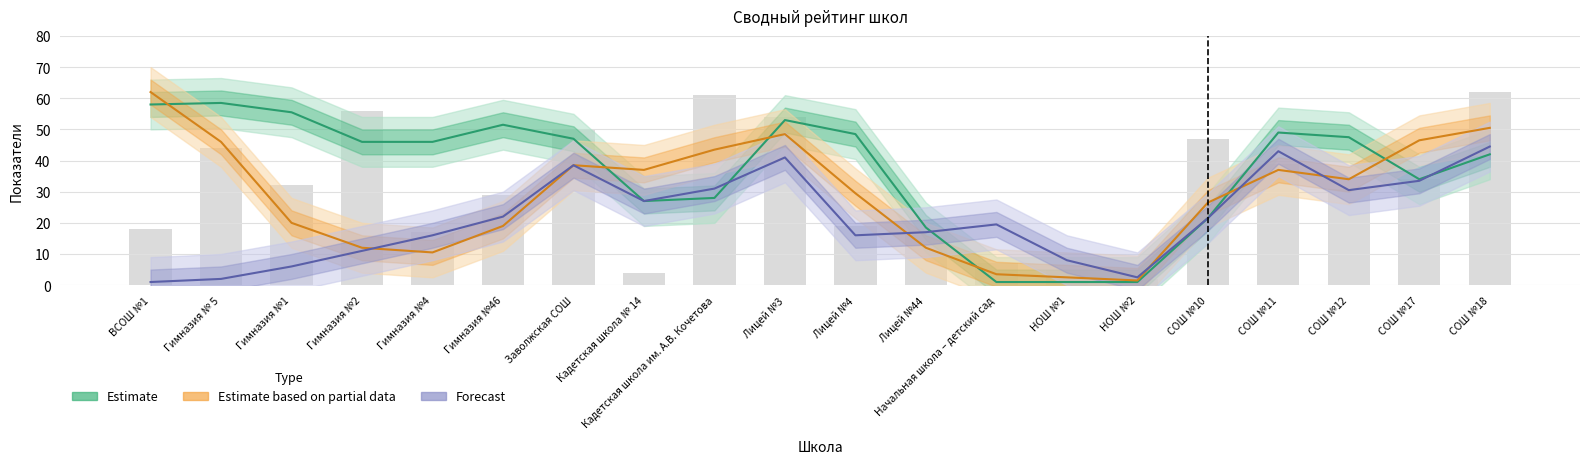

At which label is Низкий уровень контр. раб (Forecast) closest to 22?

Гимназия №46